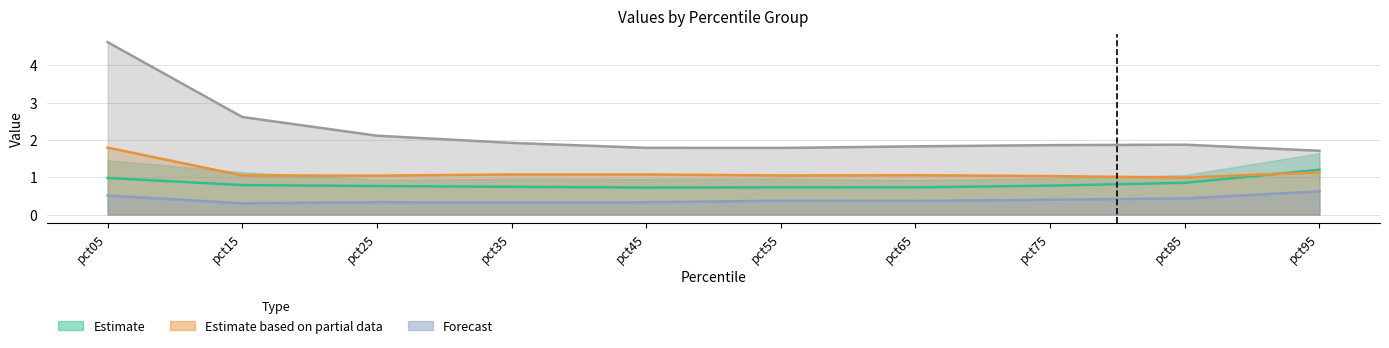

True or false: Spike and Estimate intersect in this chart.

False